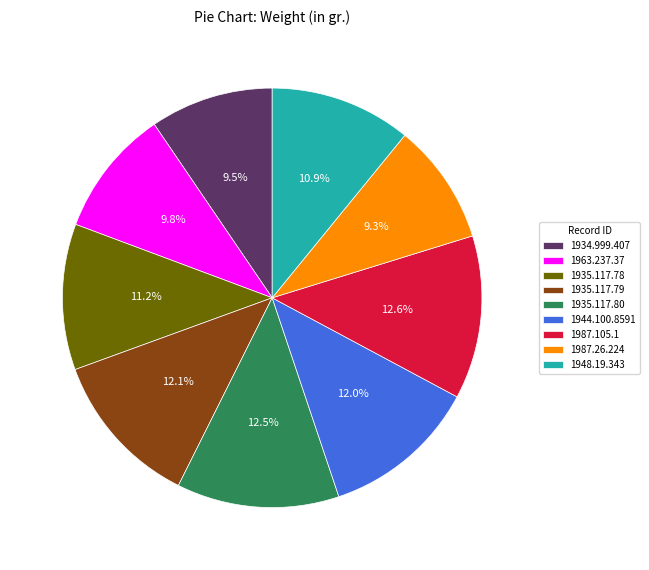

Does 1935.117.80 represent more than half of the total?

No